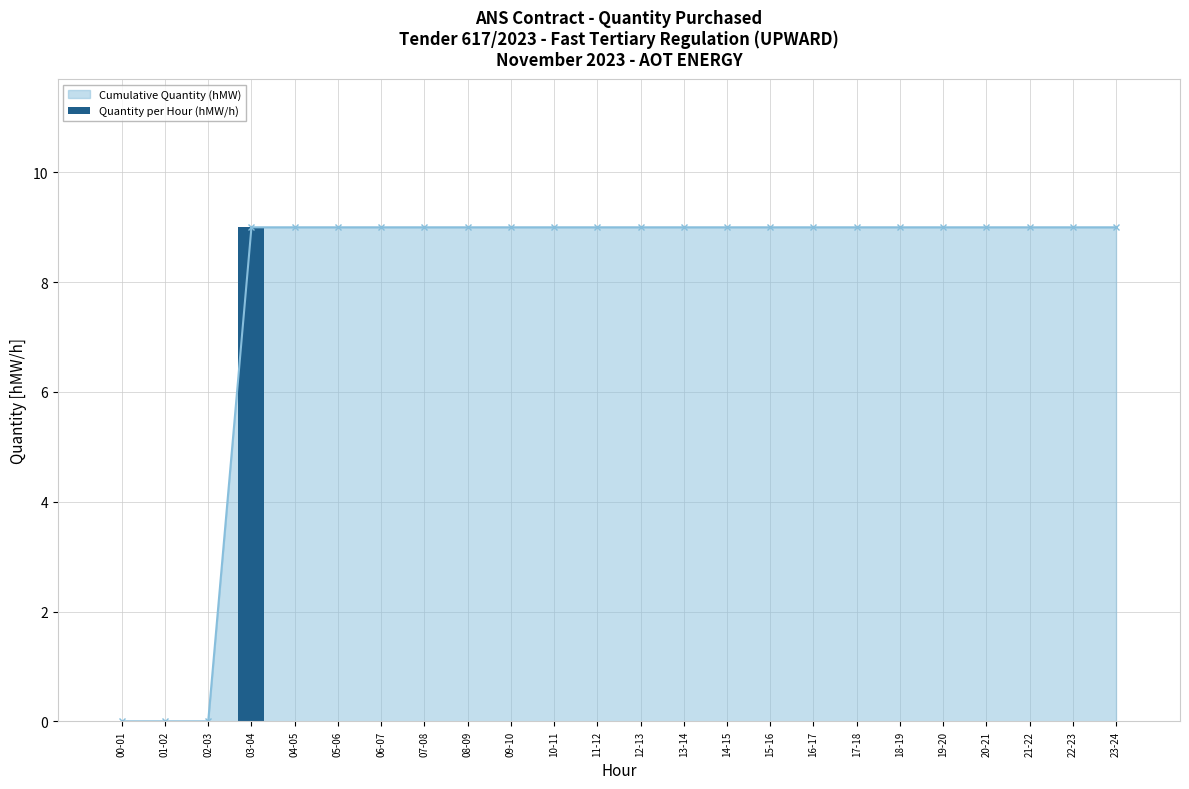

What is the change in value from 03-04 to 20-21?

-9